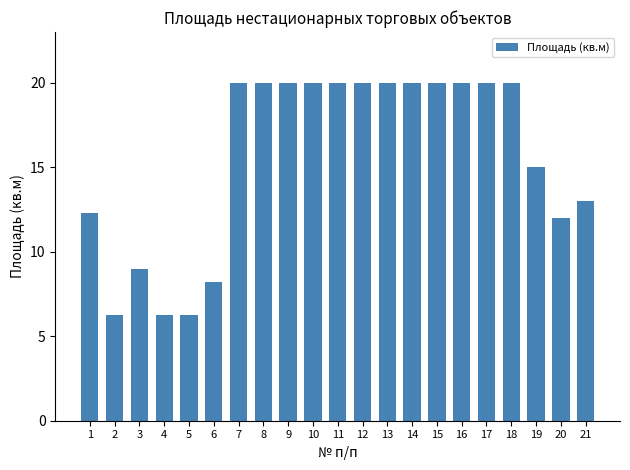

What is the value of the 14th bar from the left?

20.0